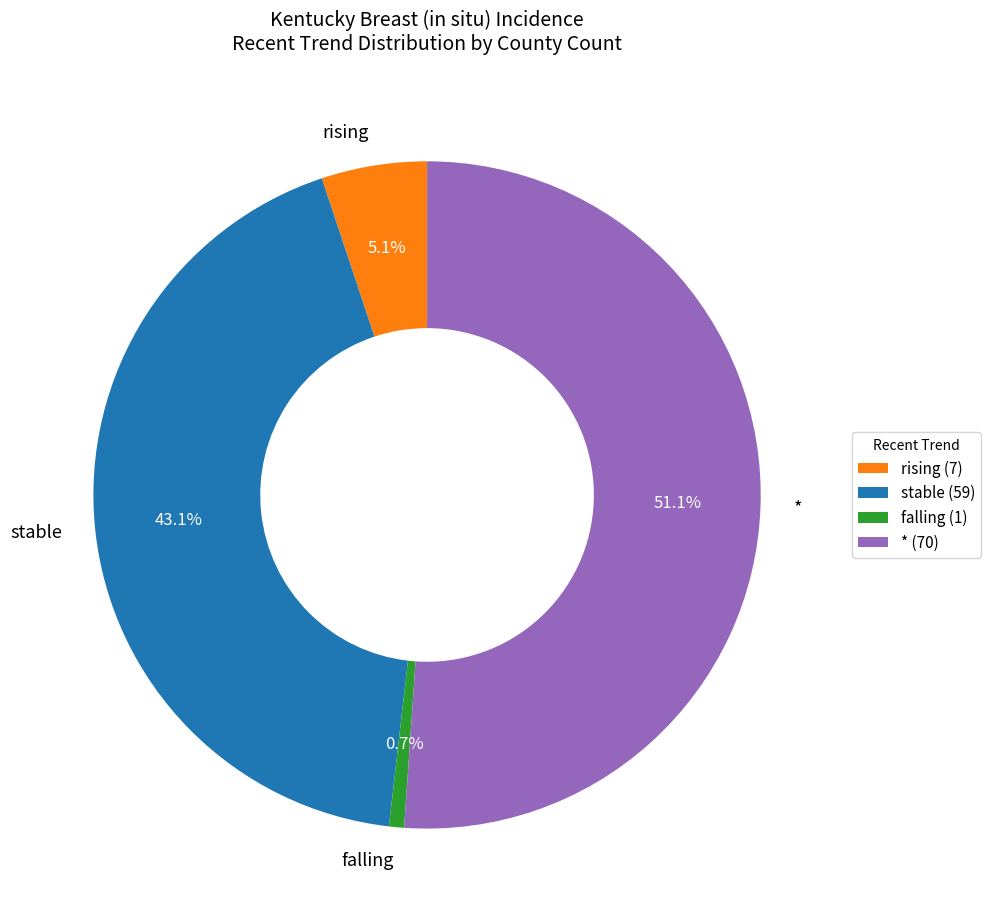

To the nearest percent, what portion does rising represent?

5%